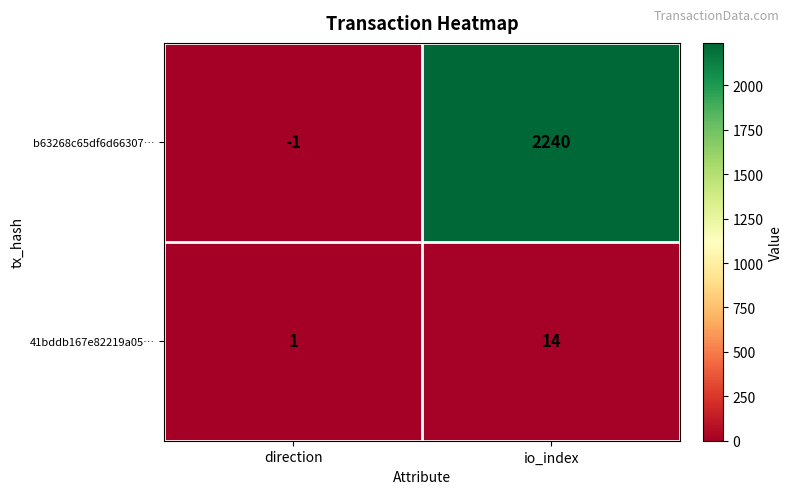

At which label is 41bddb167e82219a05… closest to 7?

direction